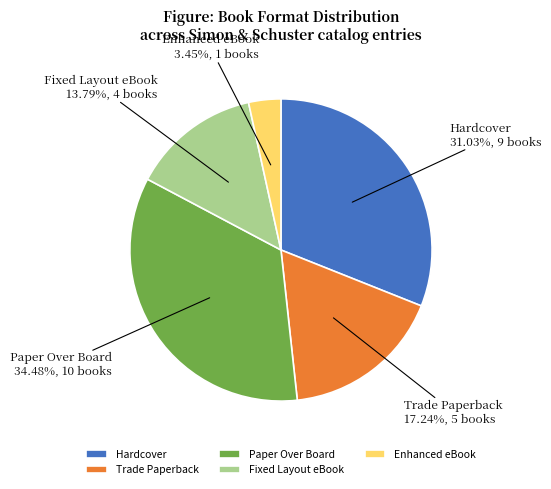

Count the number of slices in the pie.

5